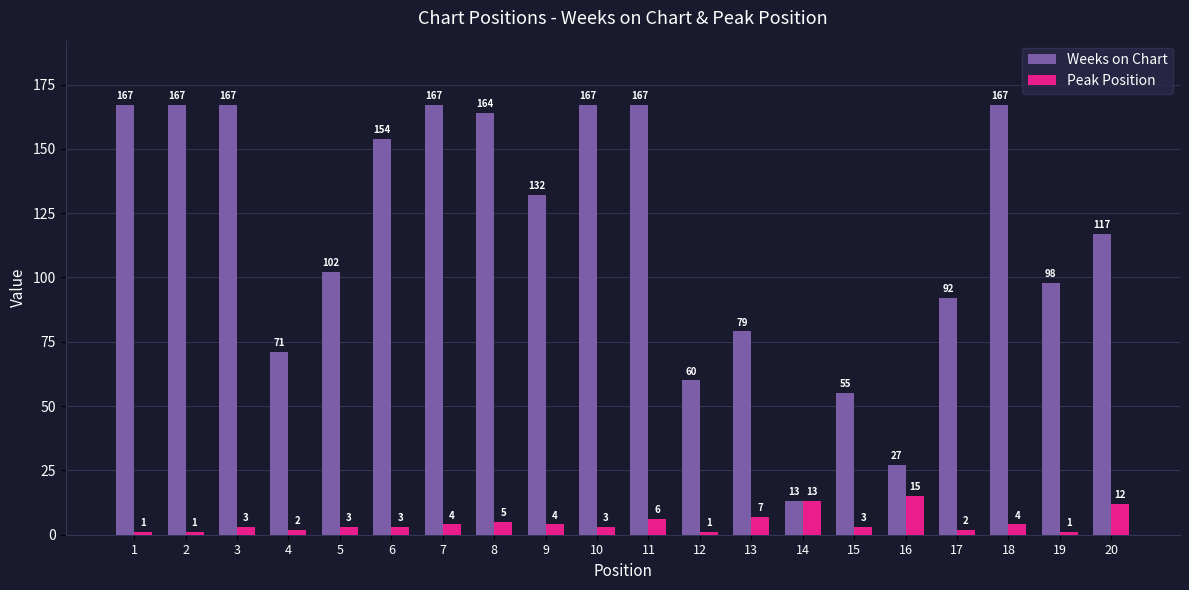

What is the highest value of the Peak Position series?

15